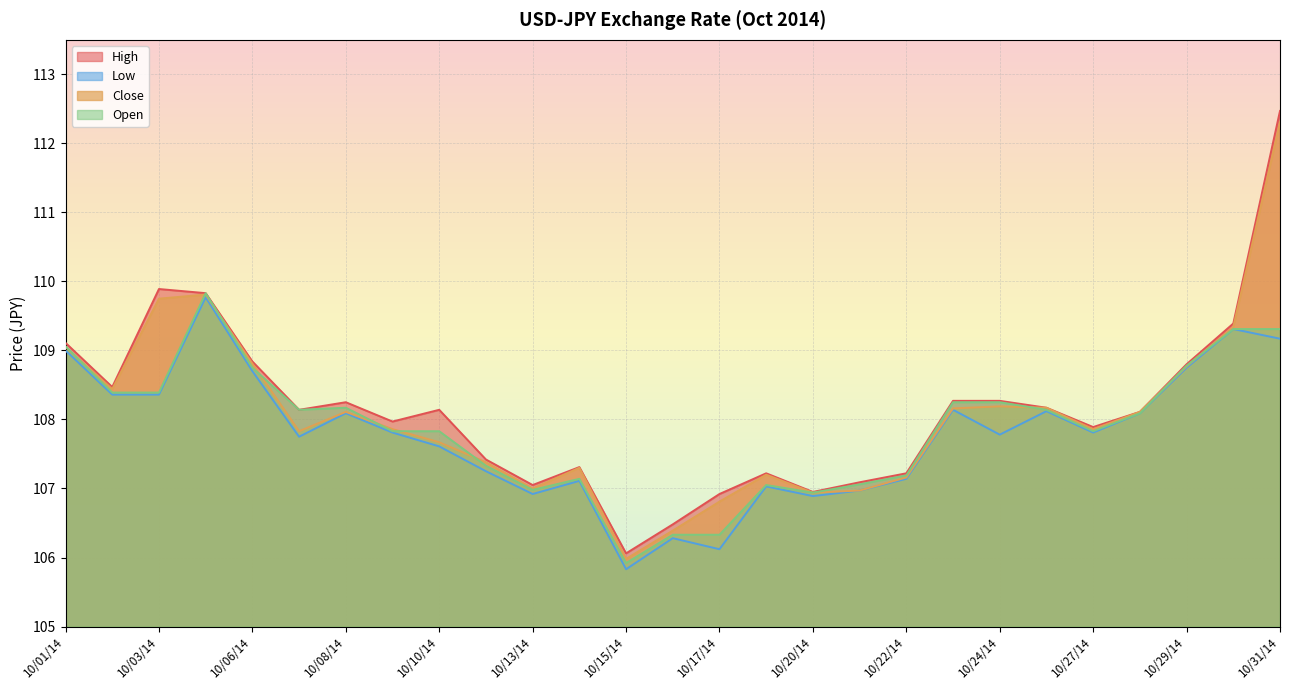

How many data points in Open are less than 108?

13